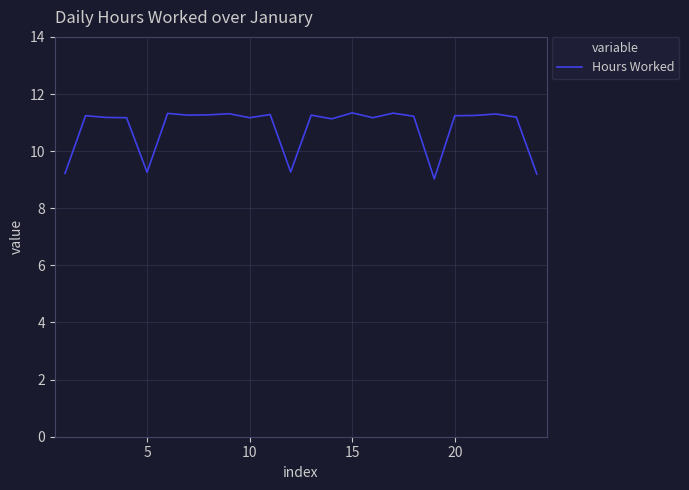

What is the difference between the maximum and minimum values?

2.3